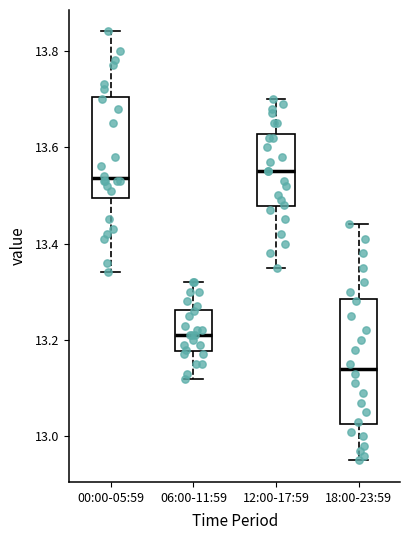

Reading left to right, transcribe this box plot: for each box, give where its median line is, the range the box spans, and where its two whiskers end, as read against the y-axis. The values are not printed on the chart, so give them approximately, as read against the axis.

00:00-05:59: median 13.54, box 13.50 to 13.70, whiskers 13.34 to 13.84
06:00-11:59: median 13.22, box 13.18 to 13.26, whiskers 13.12 to 13.32
12:00-17:59: median 13.56, box 13.48 to 13.62, whiskers 13.36 to 13.70
18:00-23:59: median 13.14, box 13.02 to 13.28, whiskers 12.96 to 13.44